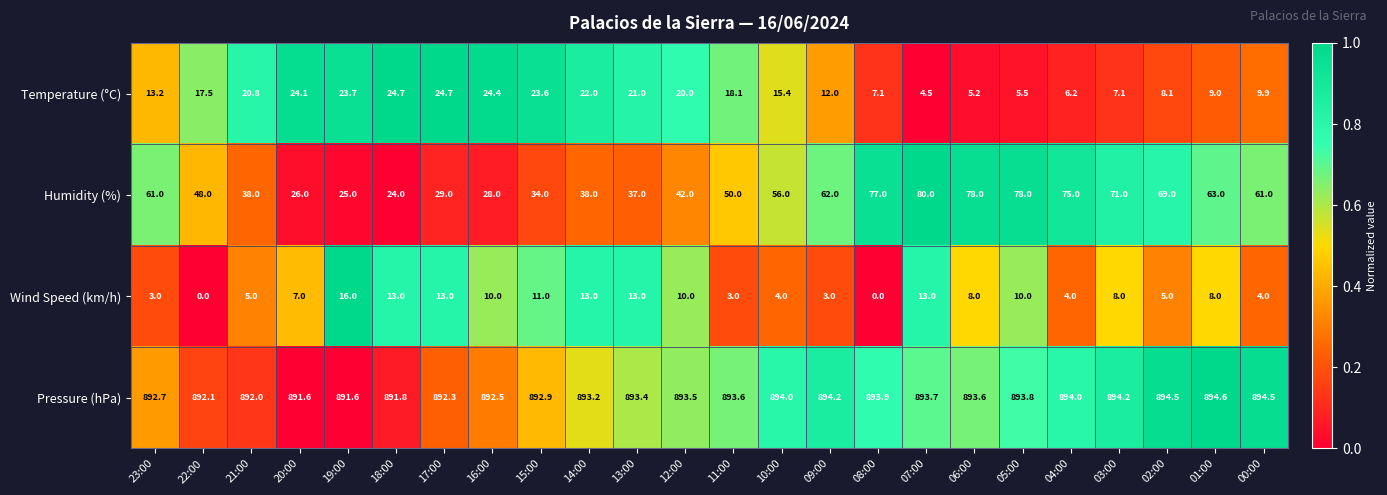

Which category has the highest value across all series?

01:00